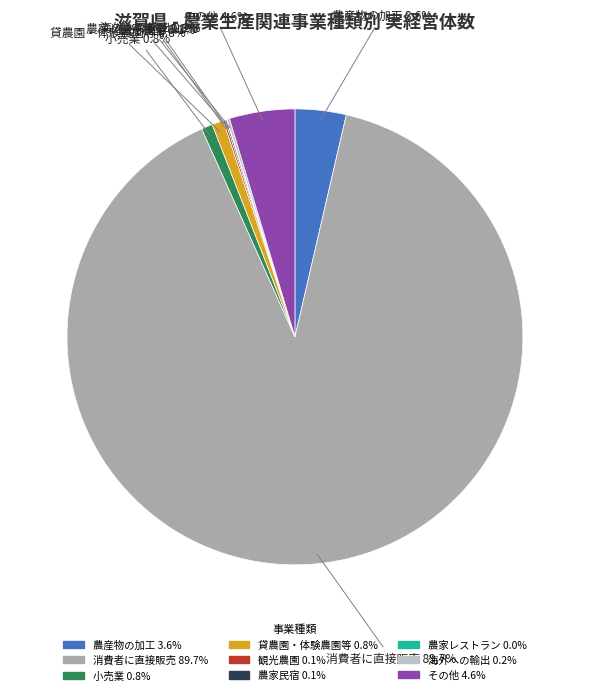

Is the sum of 消費者に直接販売 and 小売業 greater than half?

Yes